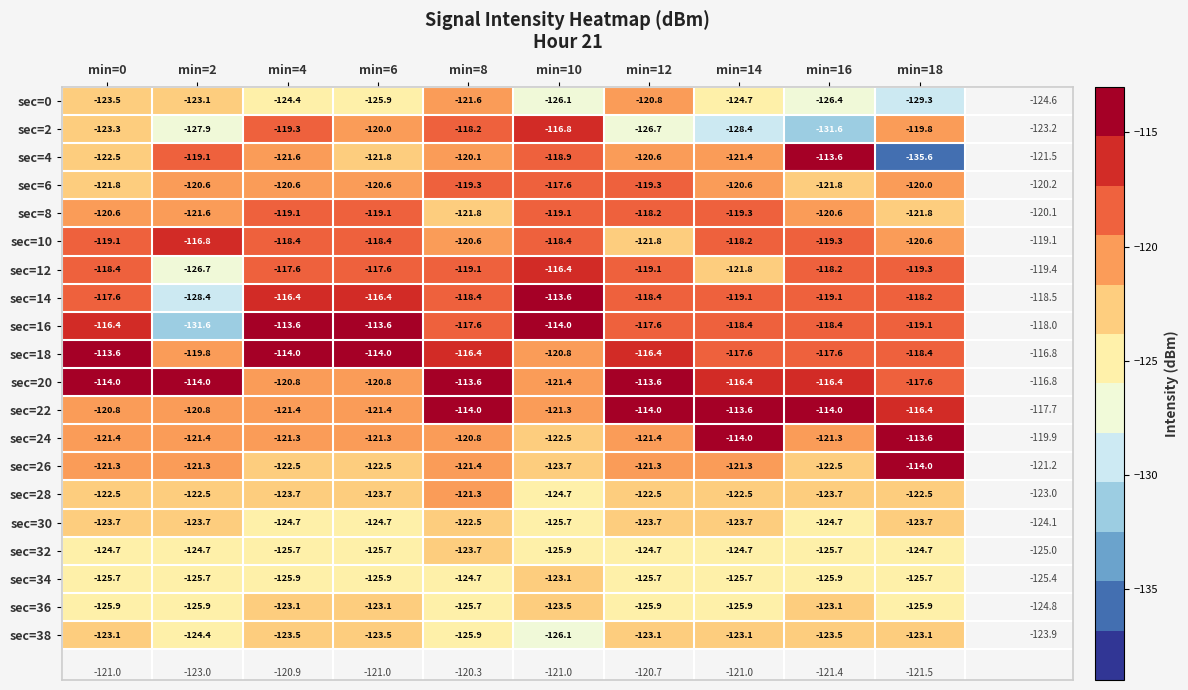

Where does the sec=28 series first go above -122?

min=8